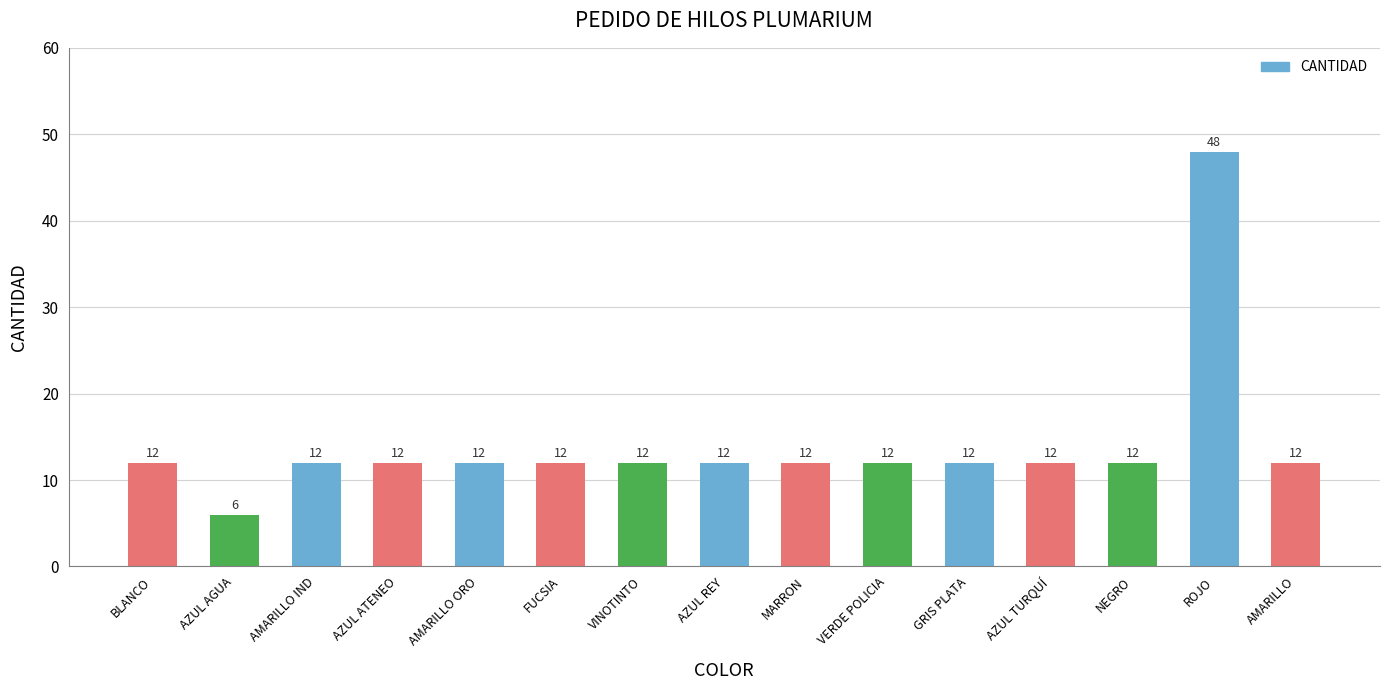

Read the value at ROJO, to the nearest 10.

50